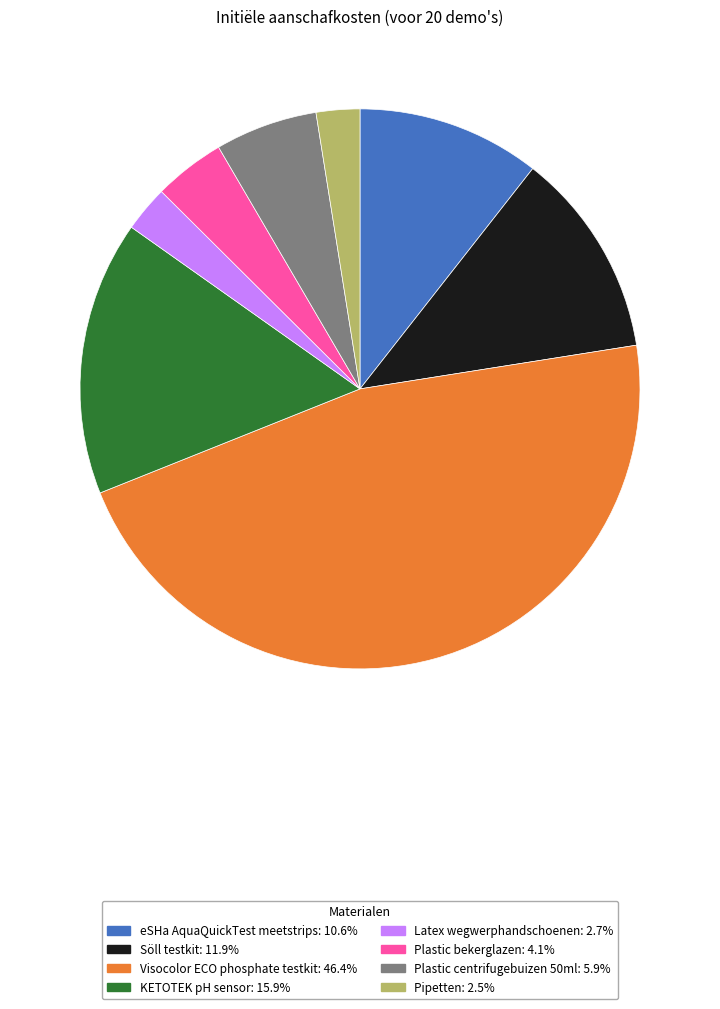

Approximately how many times larger is the value at KETOTEK pH sensor compared to Plastic bekerglazen?

3.8